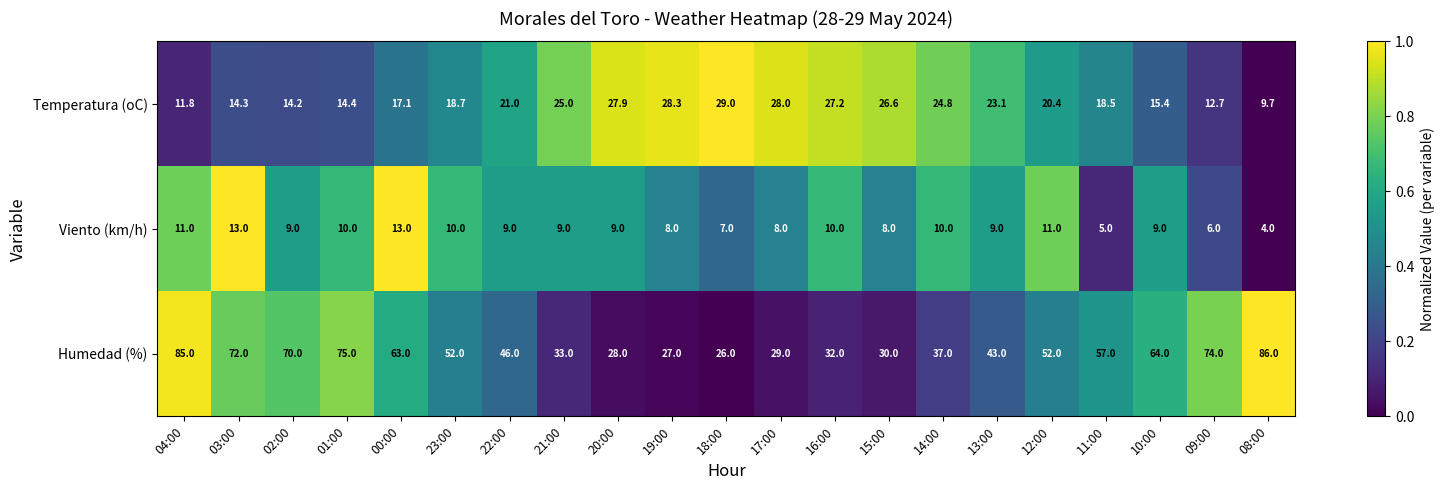

At which category is the sum across all series the highest?

04:00